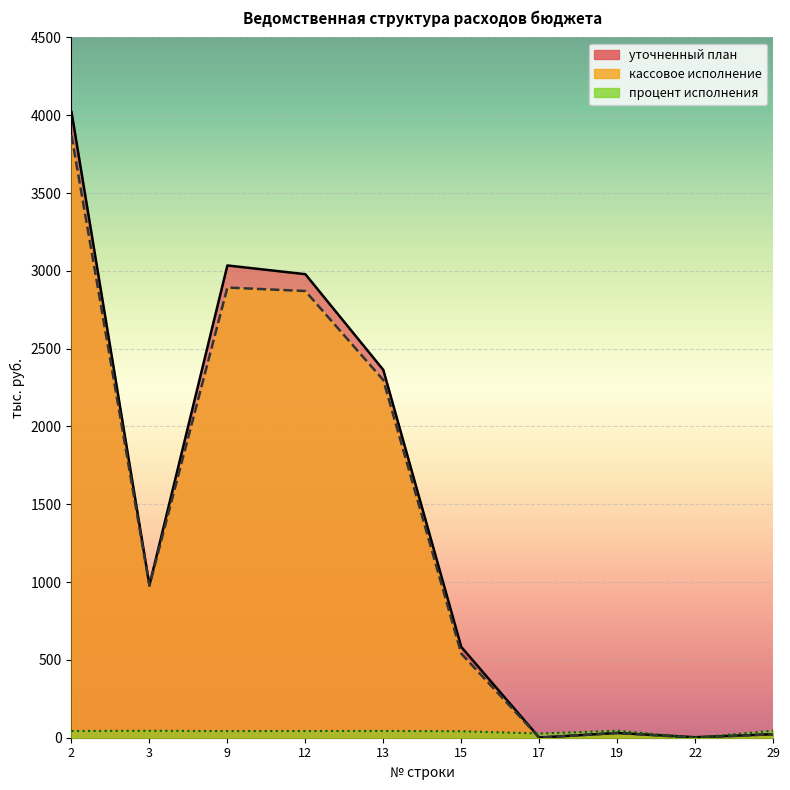

What is the highest value of the кассовое исполнение series?

3870.8